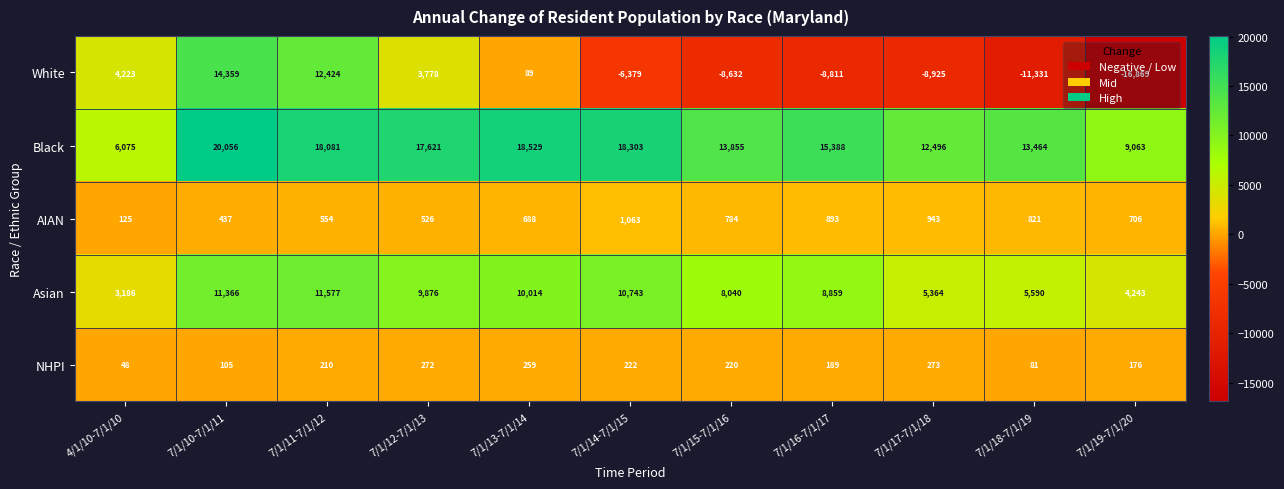

List the series in order of their peak value, lowest first.

NHPI, AIAN, Asian, White, Black